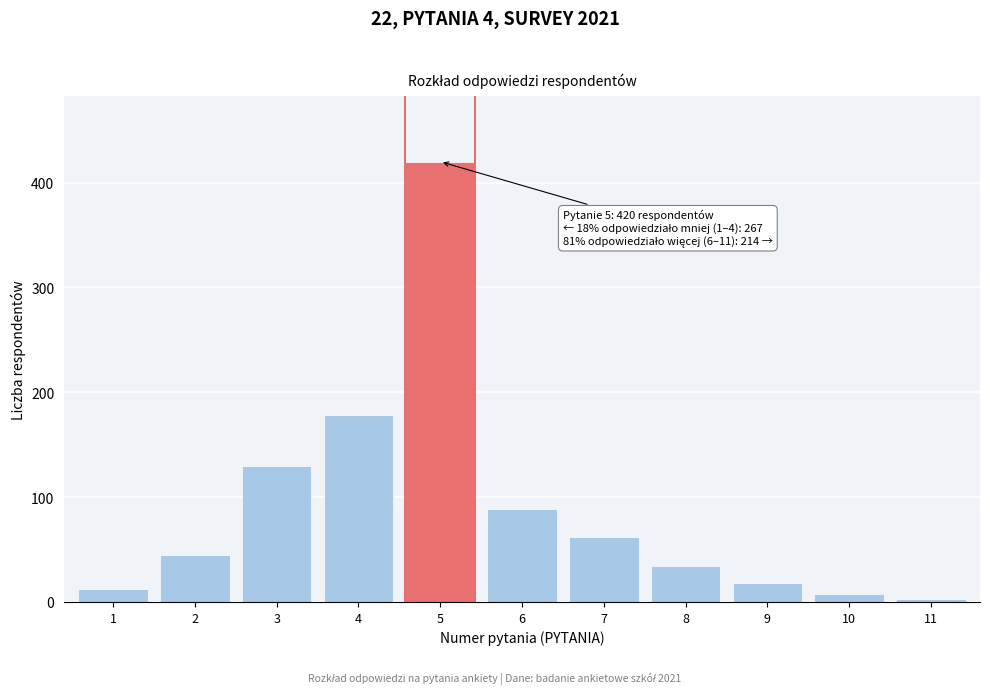

Reading left to right, list all the values displayed in this chart.

12	45	130	178	420	89	62	34	18	8	3